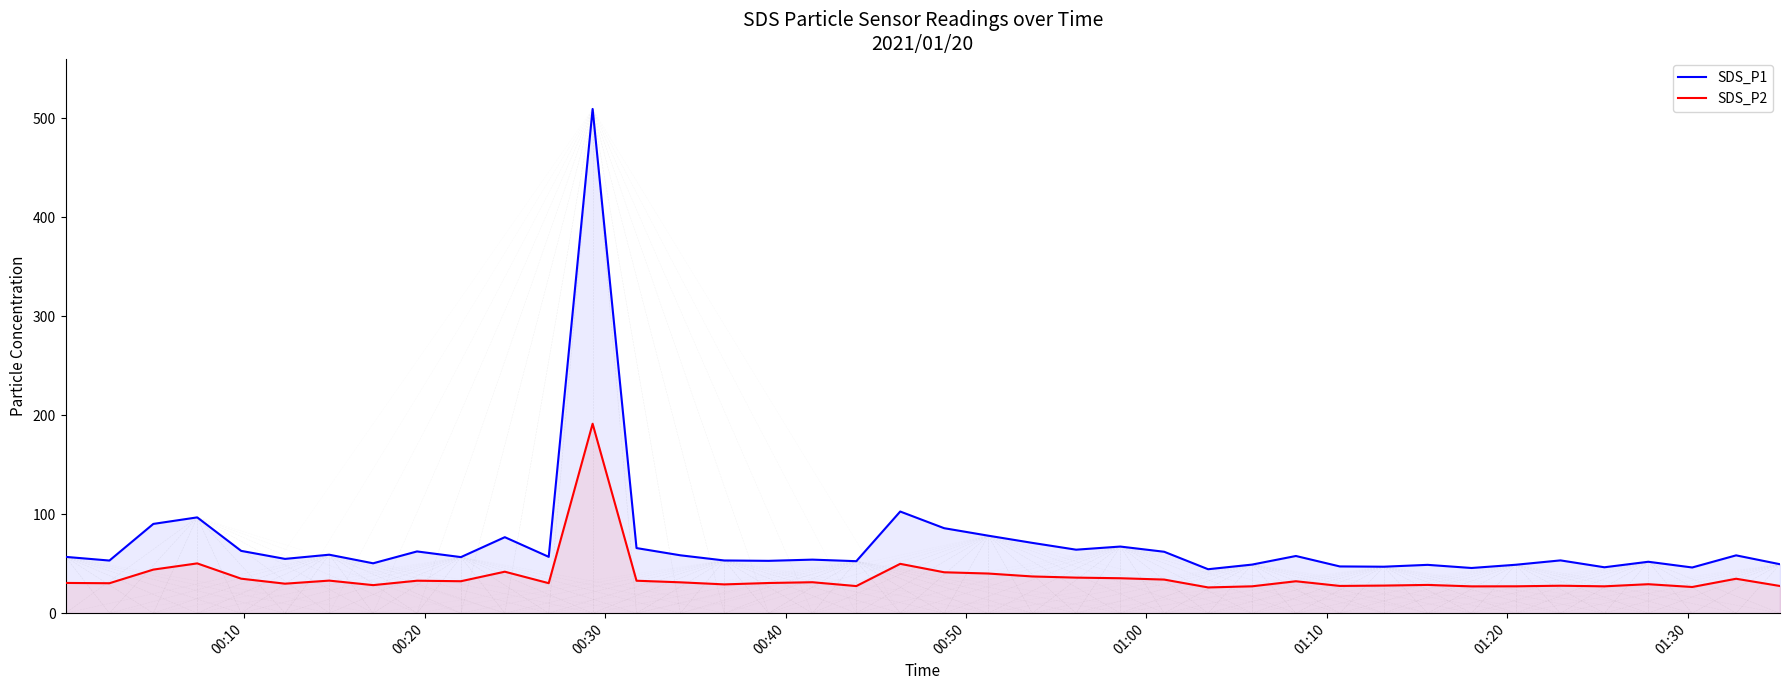

How many values in the SDS_P2 series are below 31?

20